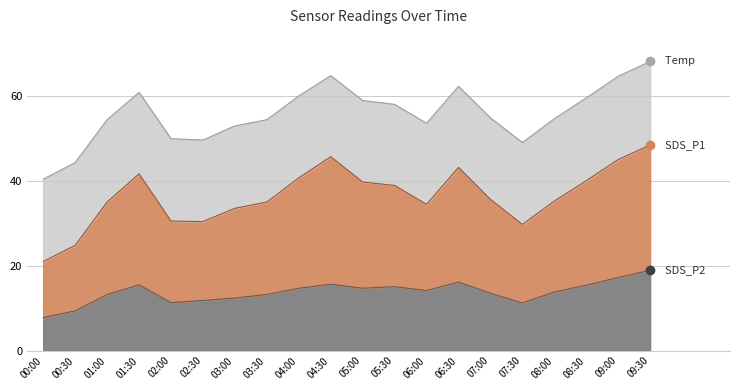

Between 04:30 and 06:30, which series saw the biggest shift?

SDS_P1